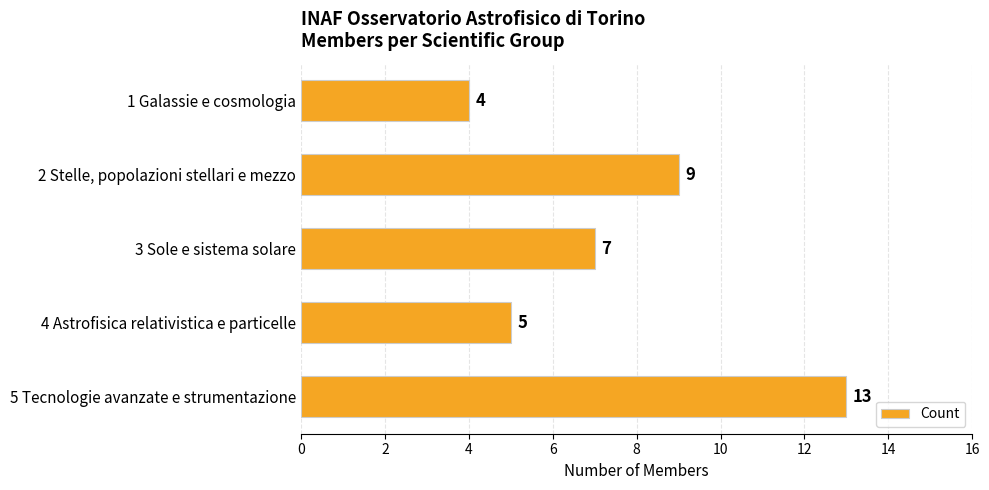

What is the difference between the second highest and minimum values?

5